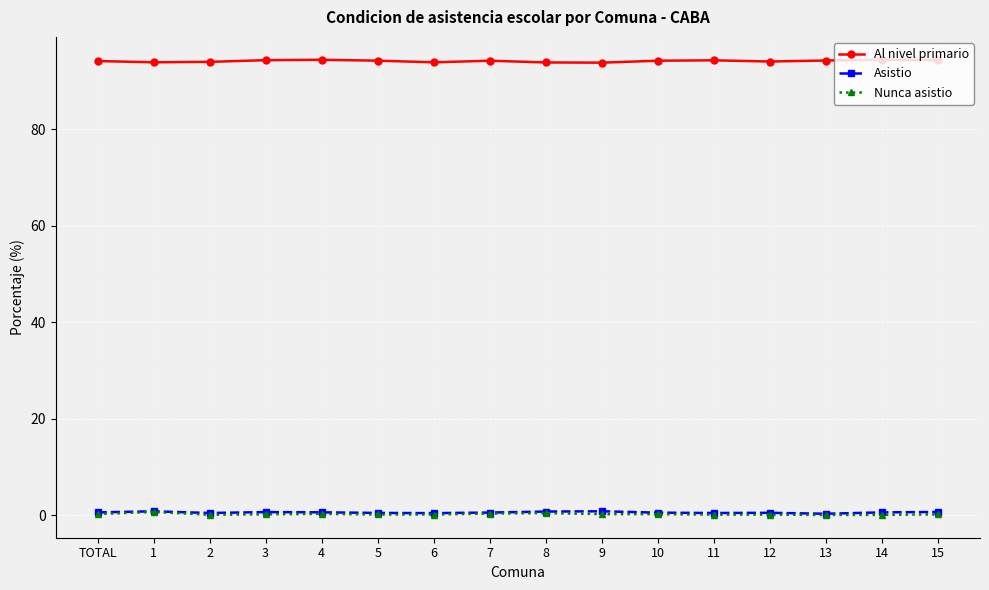

True or false: Al nivel primario and Asistio cross at least once.

False